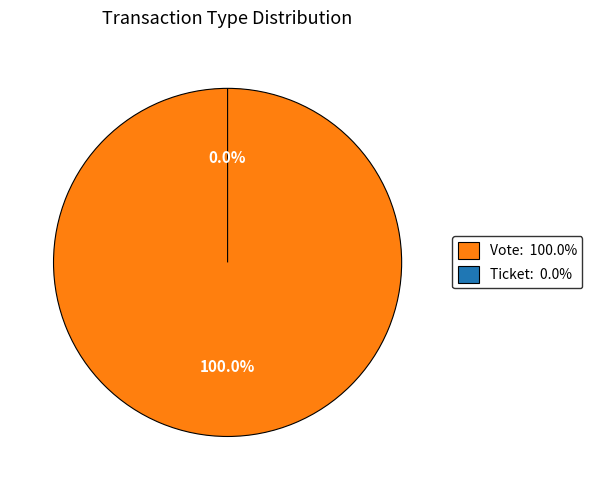

Is Vote the majority of the pie?

Yes